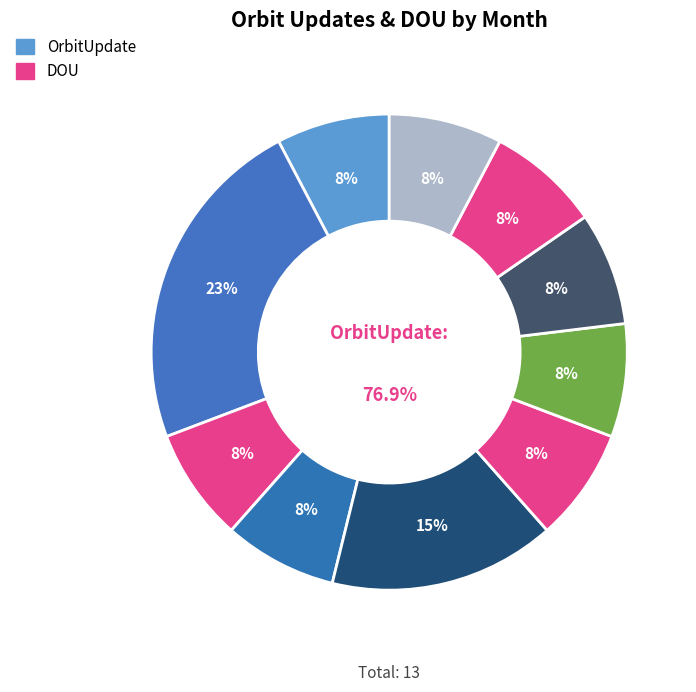

Does Jun represent more than half of the total?

No